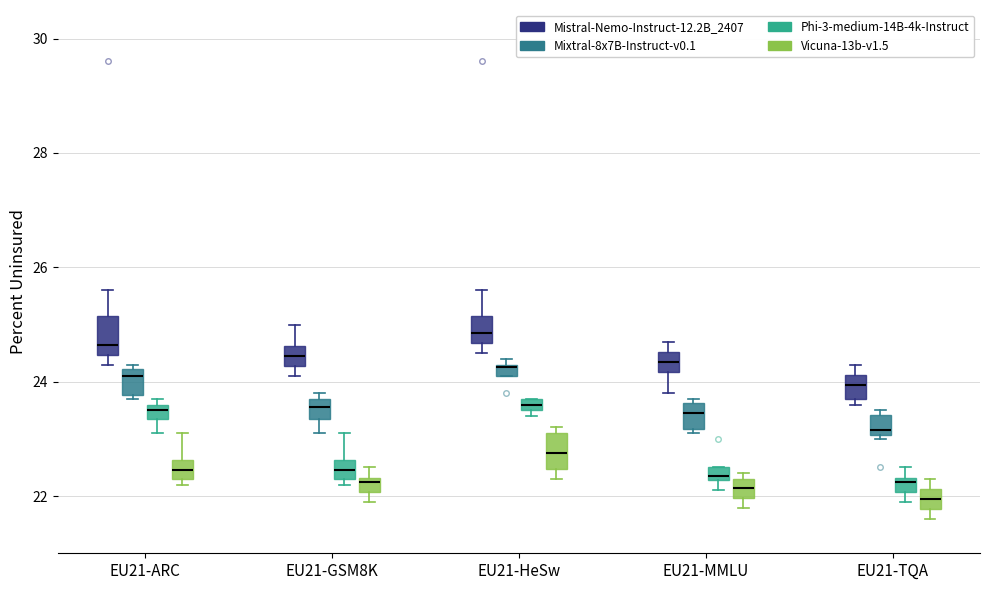

Which box has the highest median line?

EU21-HeSw (Mistral-Nemo-Instruct-12.2B_2407)